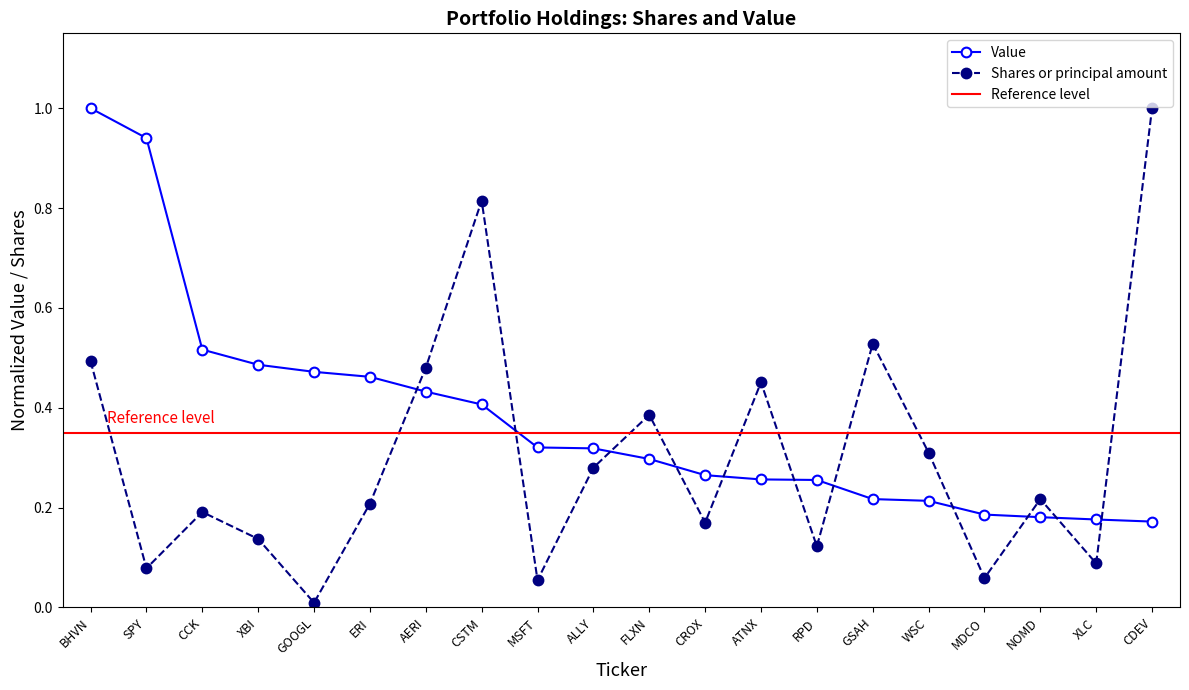

List the series in order of their overall mean, highest first.

Value, Shares or principal amount